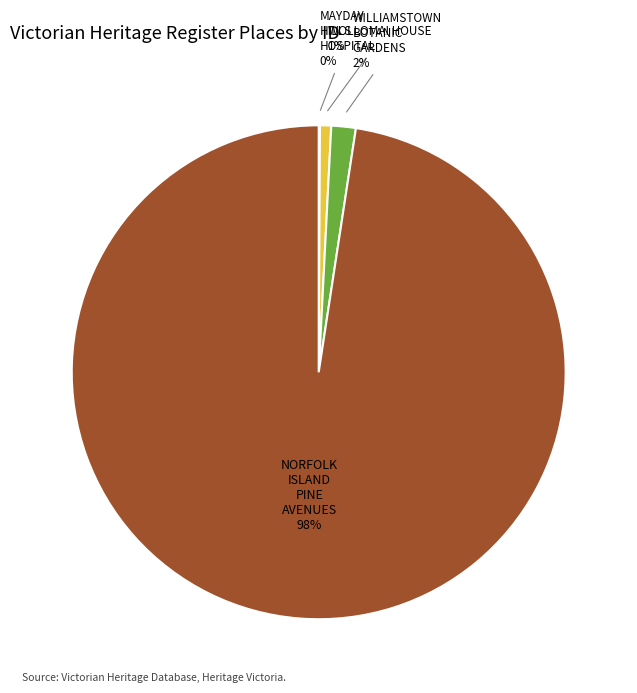

Does NORFOLK ISLAND PINE AVENUES account for over 50% of the chart?

Yes